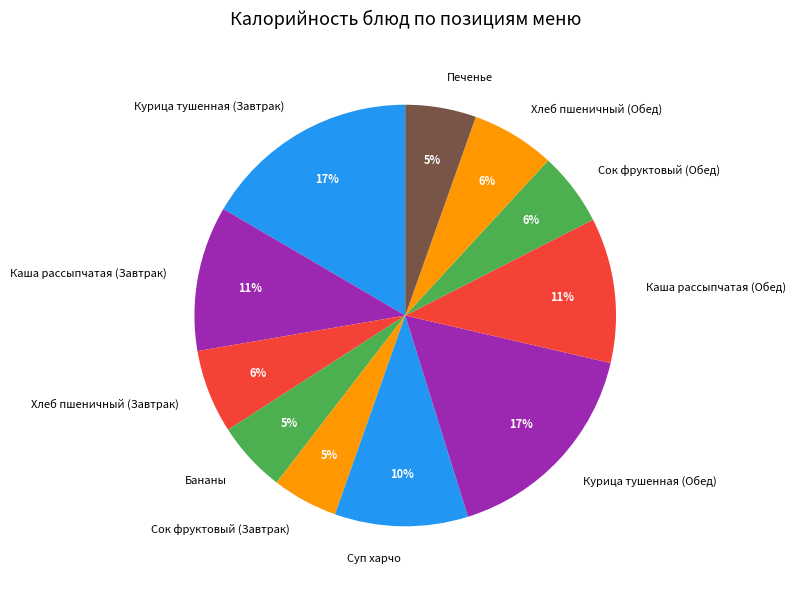

Is there any slice that represents more than half of the pie?

No